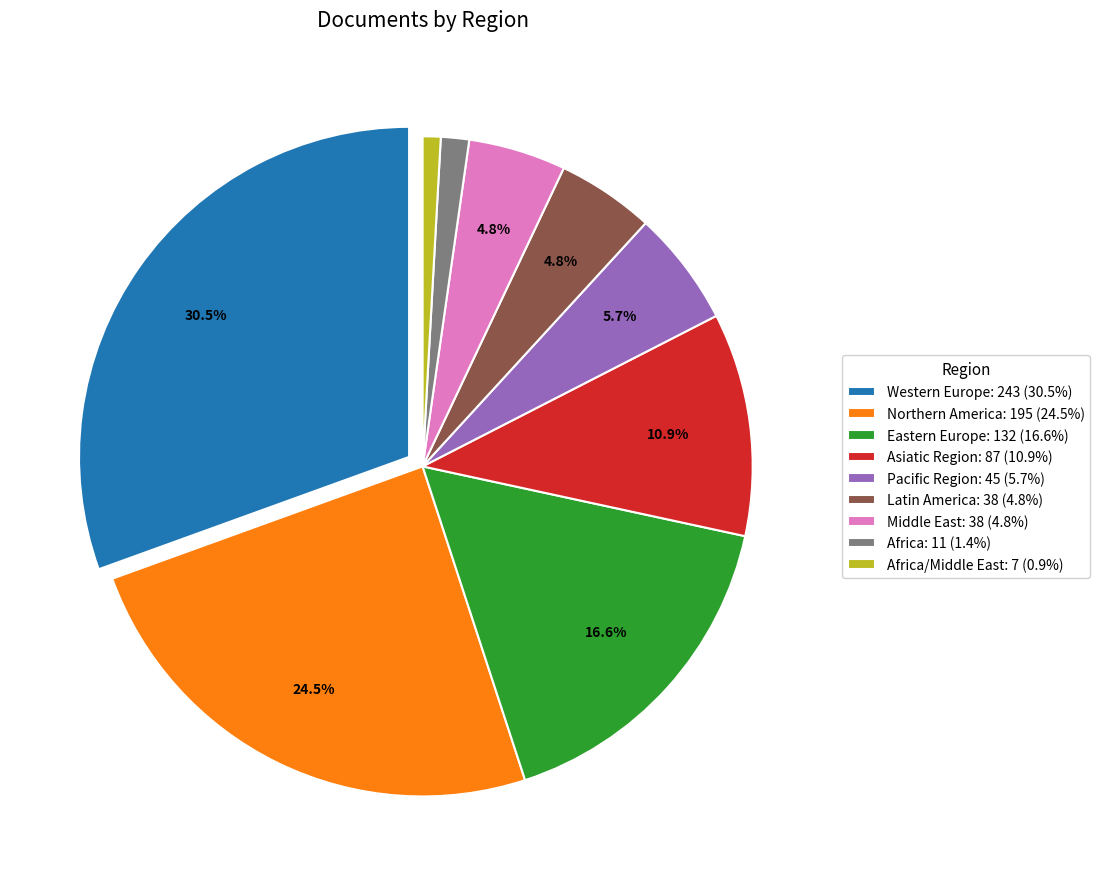

Is the sum of Eastern Europe: 132 (16.6%) and Asiatic Region: 87 (10.9%) greater than half?

No